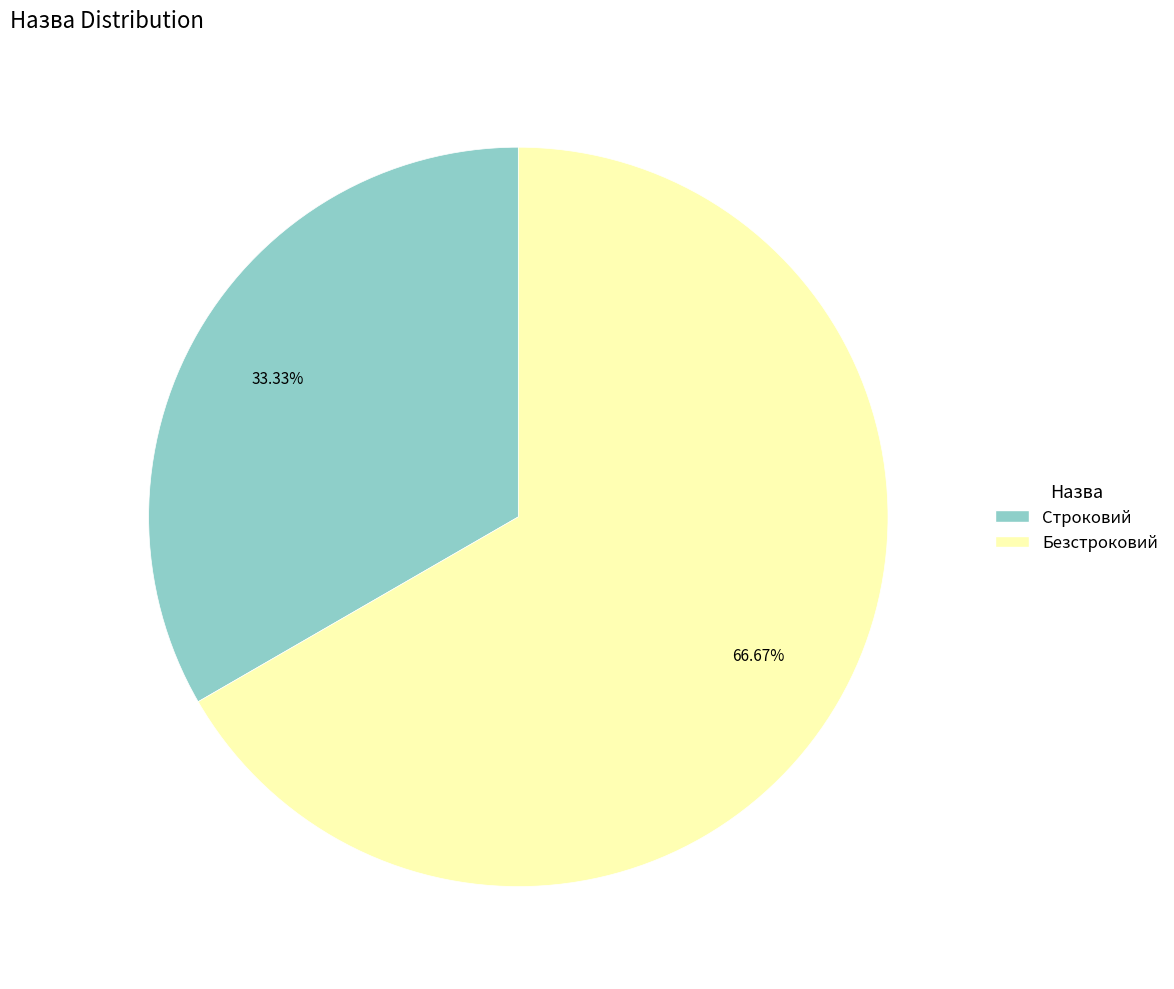

What percentage is the Строковий slice, to the nearest percent?

33%